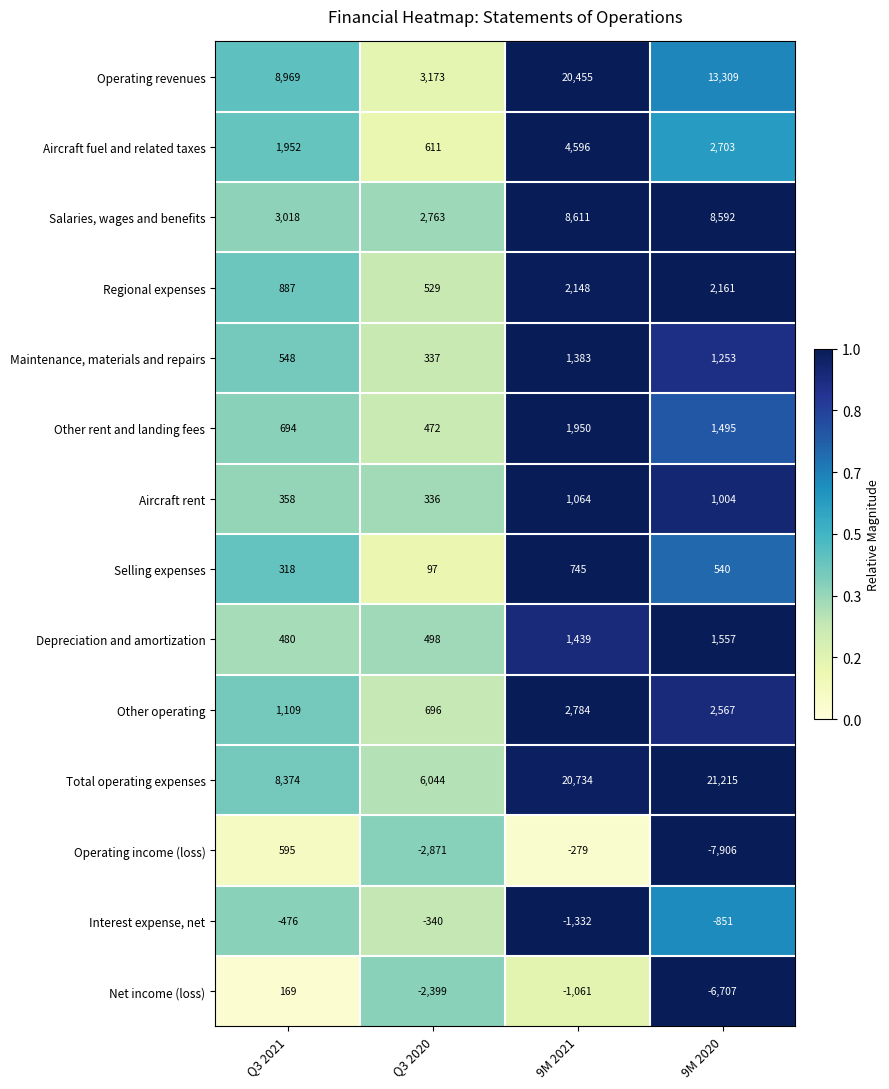

The Depreciation and amortization series shows 1557 at 9M 2020. True or false?

True